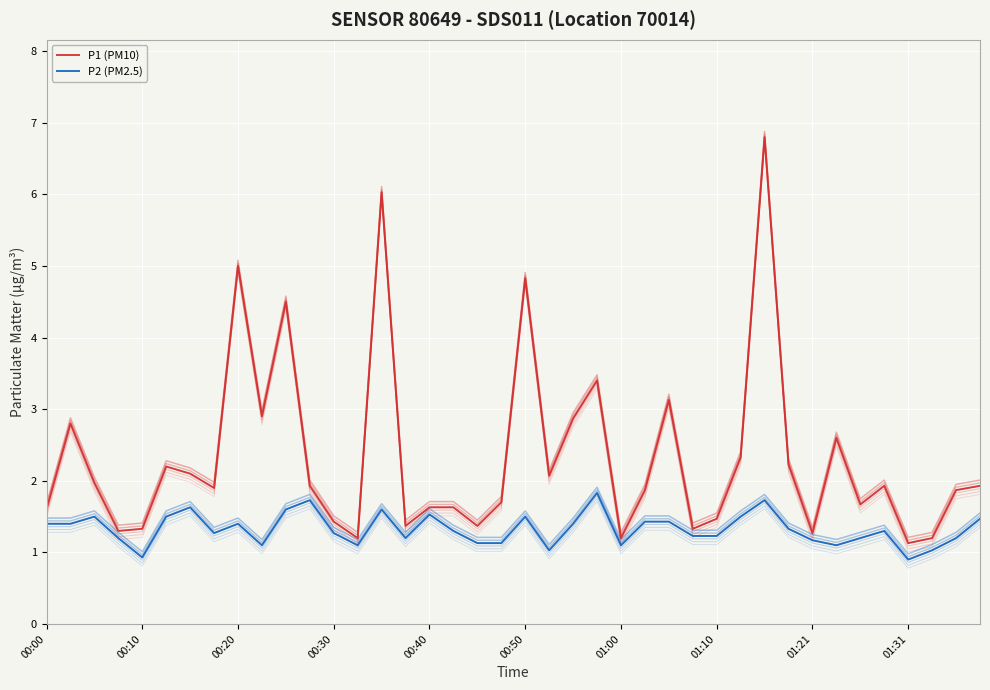

What is the difference between the P1 (PM10) values at 01:00 and 34?

0.4